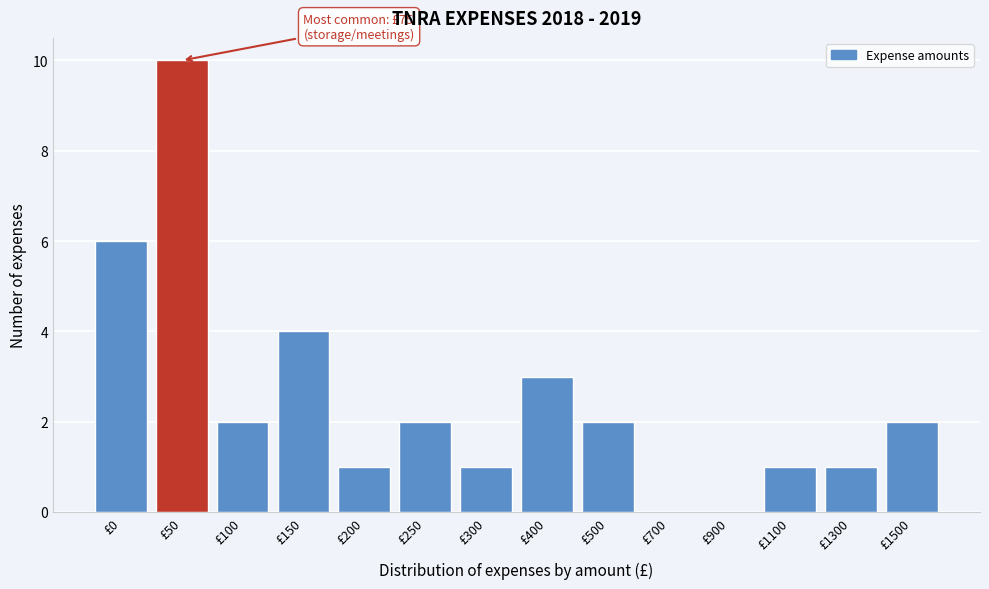

Reading left to right, extract all data points from this chart.

£0=6	£50=10	£100=2	£150=4	£200=1	£250=2	£300=1	£400=3	£500=2	£700=0	£900=0	£1100=1	£1300=1	£1500=2